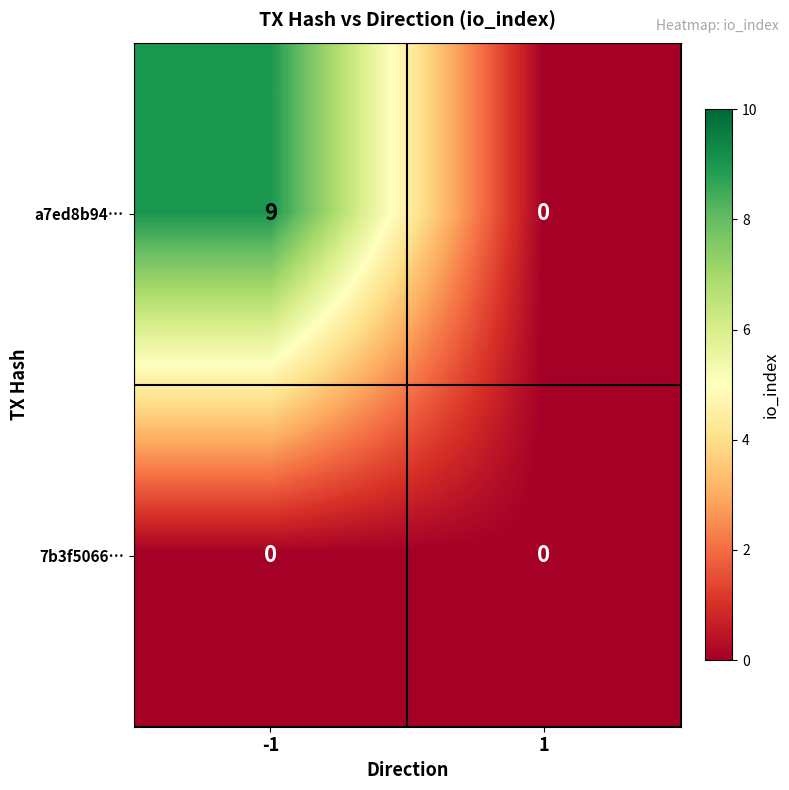

Reading right to left, list all the values displayed in this chart.

a7ed8b94…: 0	9
7b3f5066…: 0	0